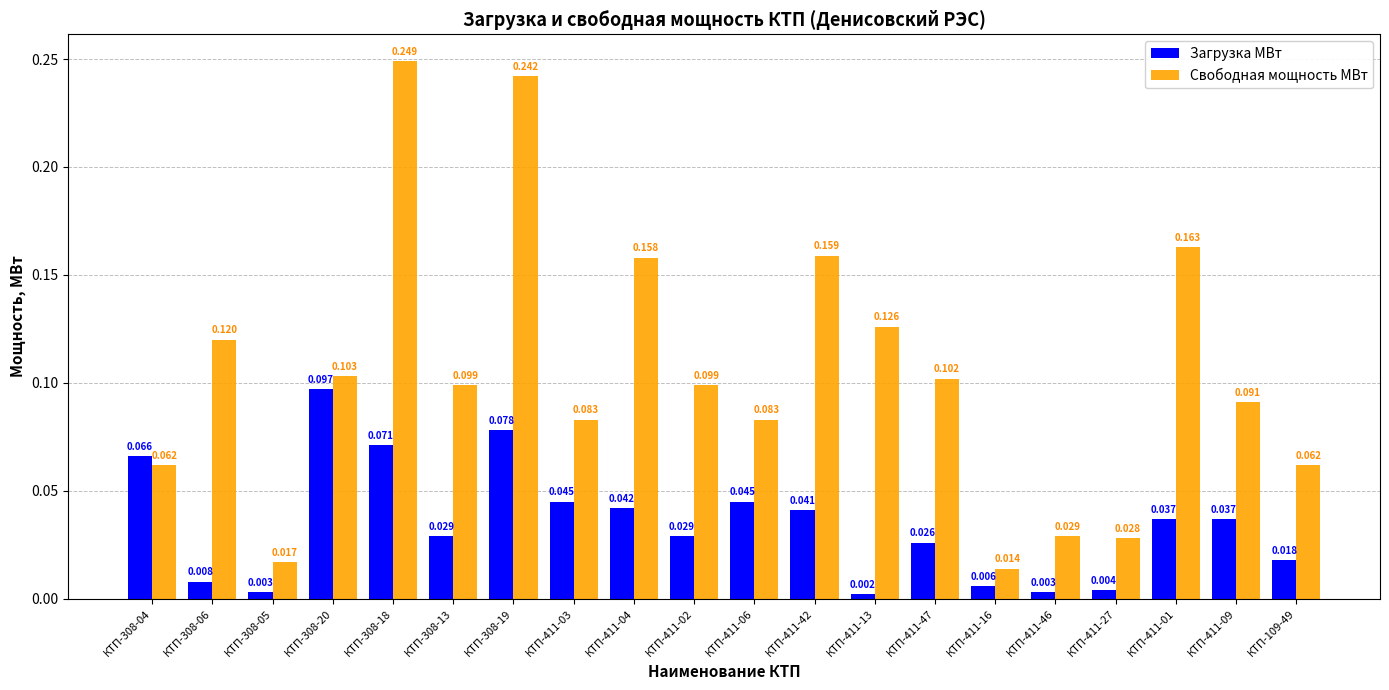

Rank the series at КТП-411-46 from highest to lowest value.

Свободная мощность МВт, Загрузка МВт